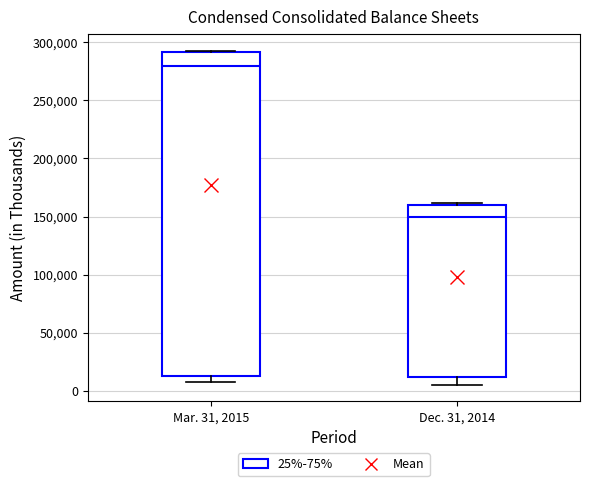

Reading left to right, transcribe this box plot: for each box, give where its median line is, the range the box spans, and where its two whiskers end, as read against the y-axis. The values are not printed on the chart, so give them approximately, as read against the axis.

Mar. 31, 2015: median 280000, box 15000 to 290000, whiskers 10000 to 295000
Dec. 31, 2014: median 150000, box 10000 to 160000, whiskers 5000 to 160000 (just above the box's upper edge)